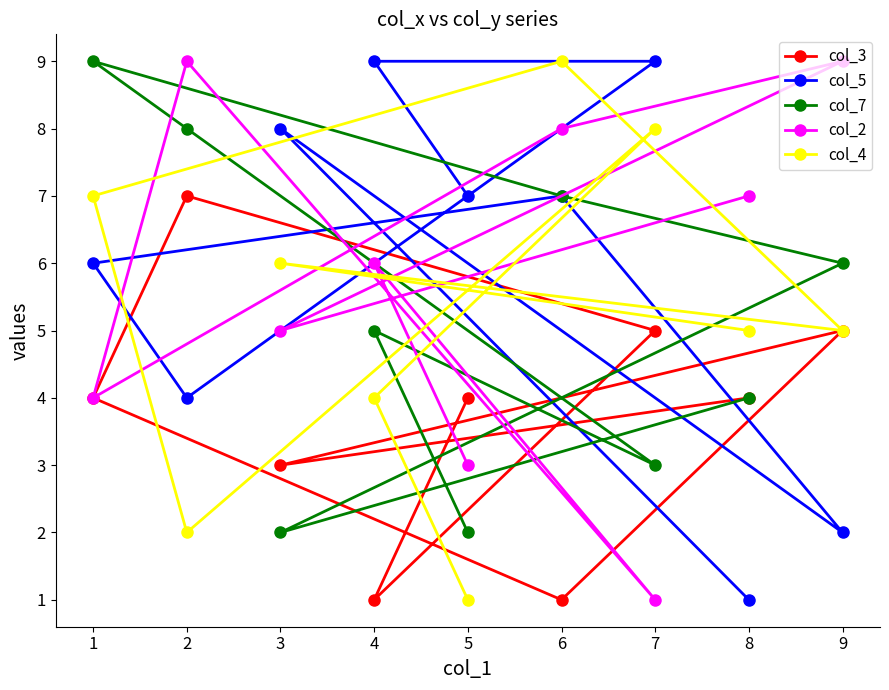

What are all the series names shown in the legend?

col_3, col_5, col_7, col_2, col_4